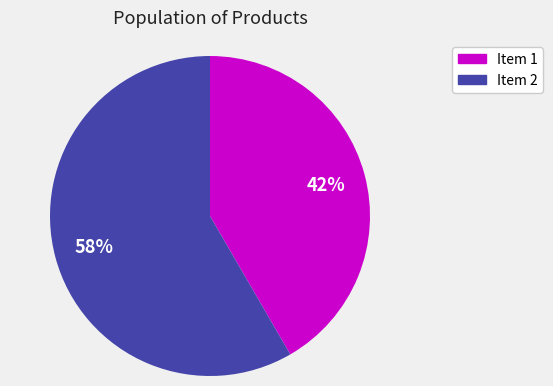

To the nearest percent, what is the average slice percentage?

50%